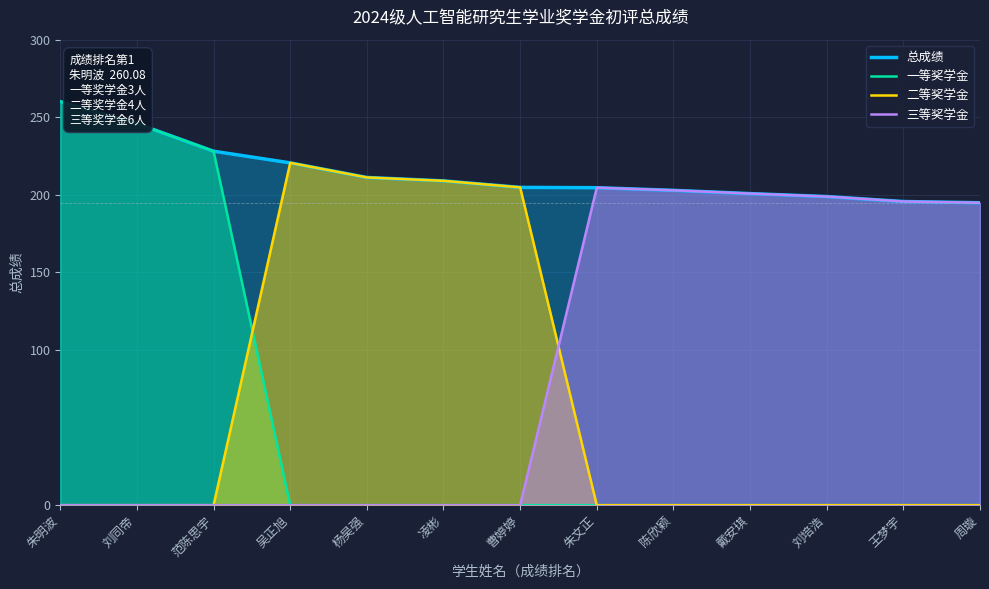

What is the label of the 10th point from the right?

吴正旭